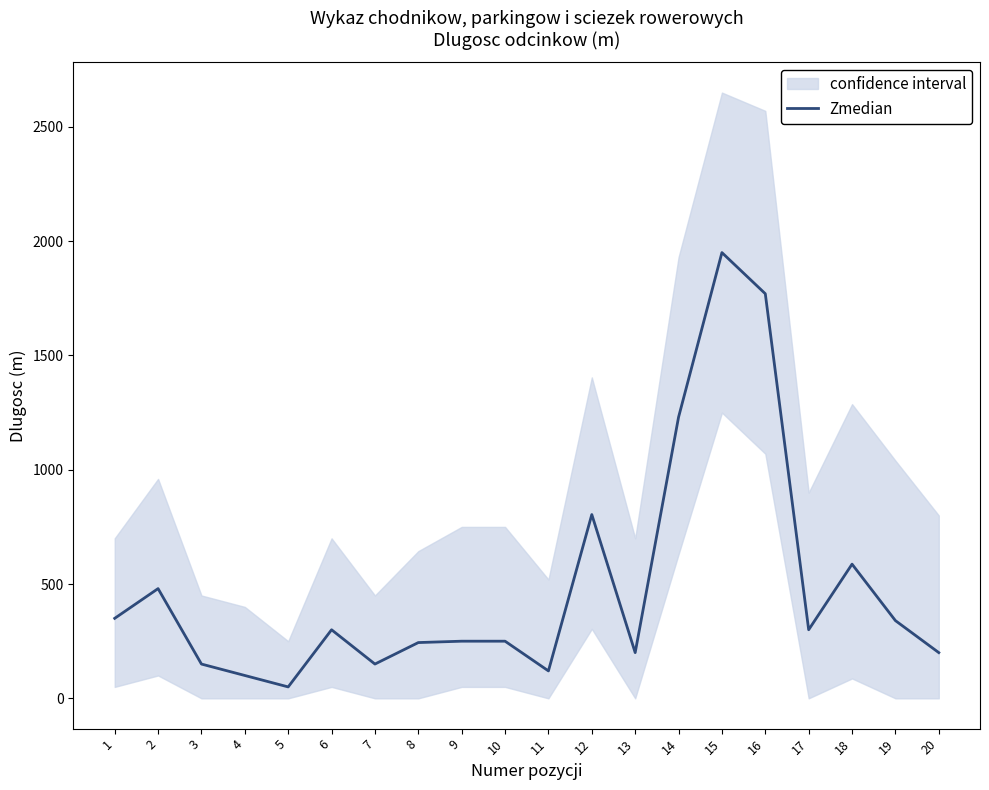

What is the change in value from 6 to 20?

-100